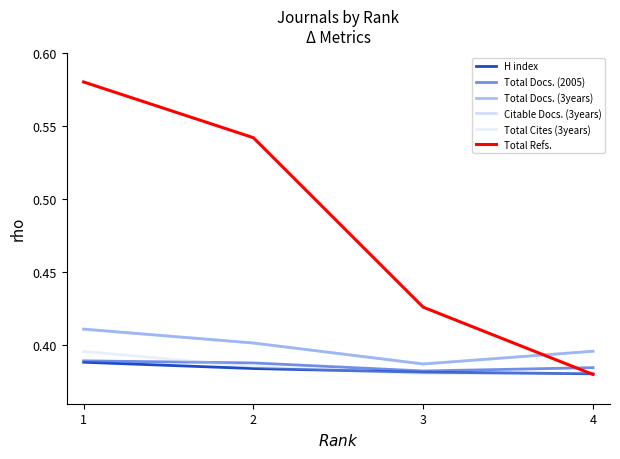

The Total Cites (3years) series shows 0.4 at 2. True or false?

True